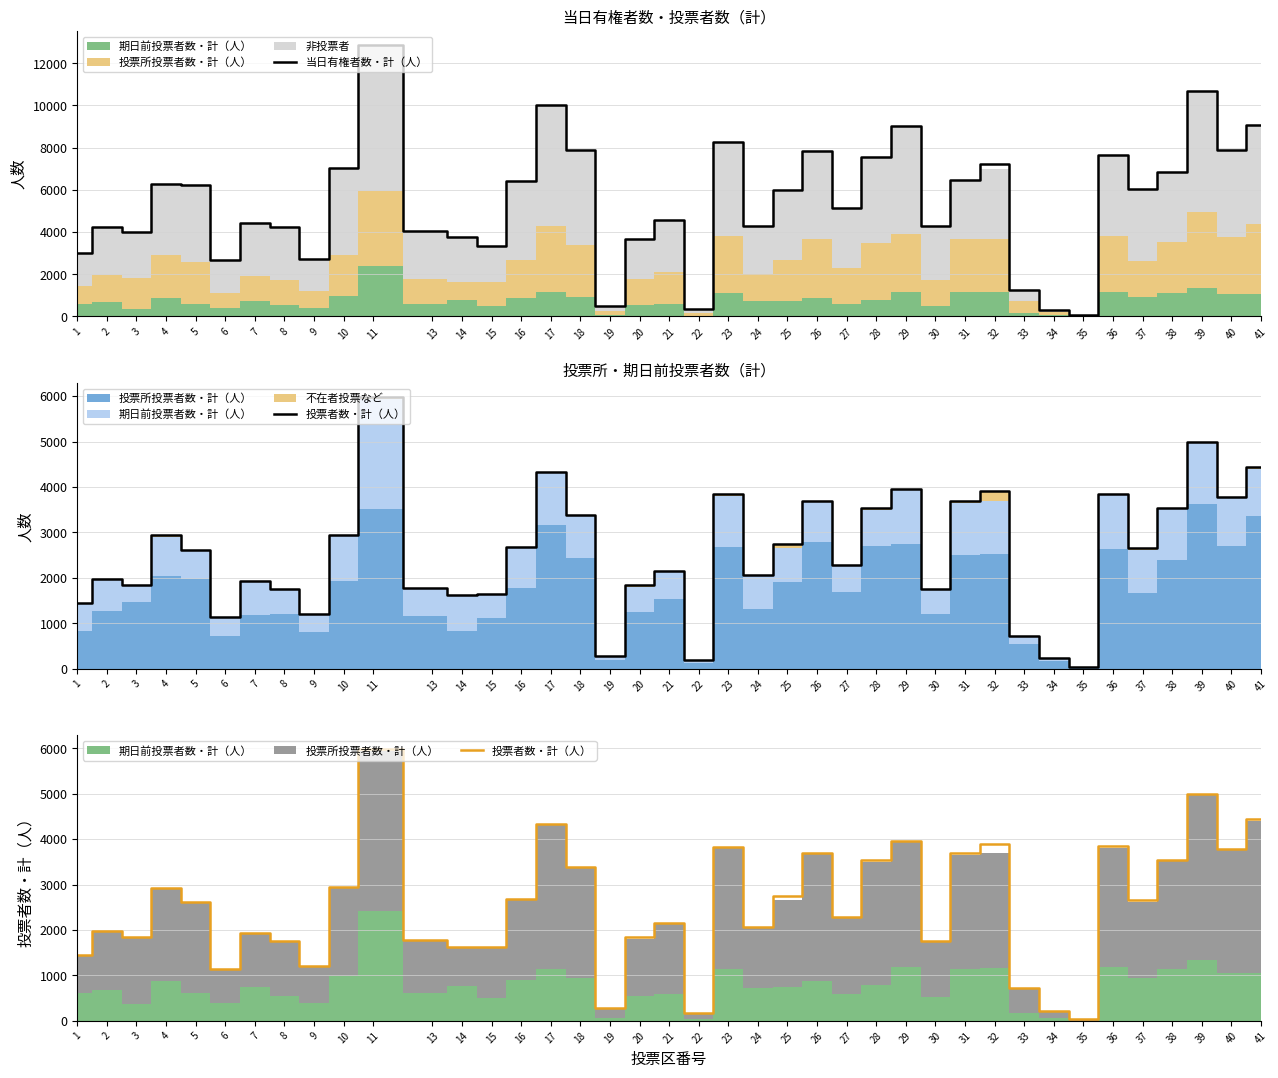

Where is 当日有権者数・計（人） nearest to the value 6468?

31